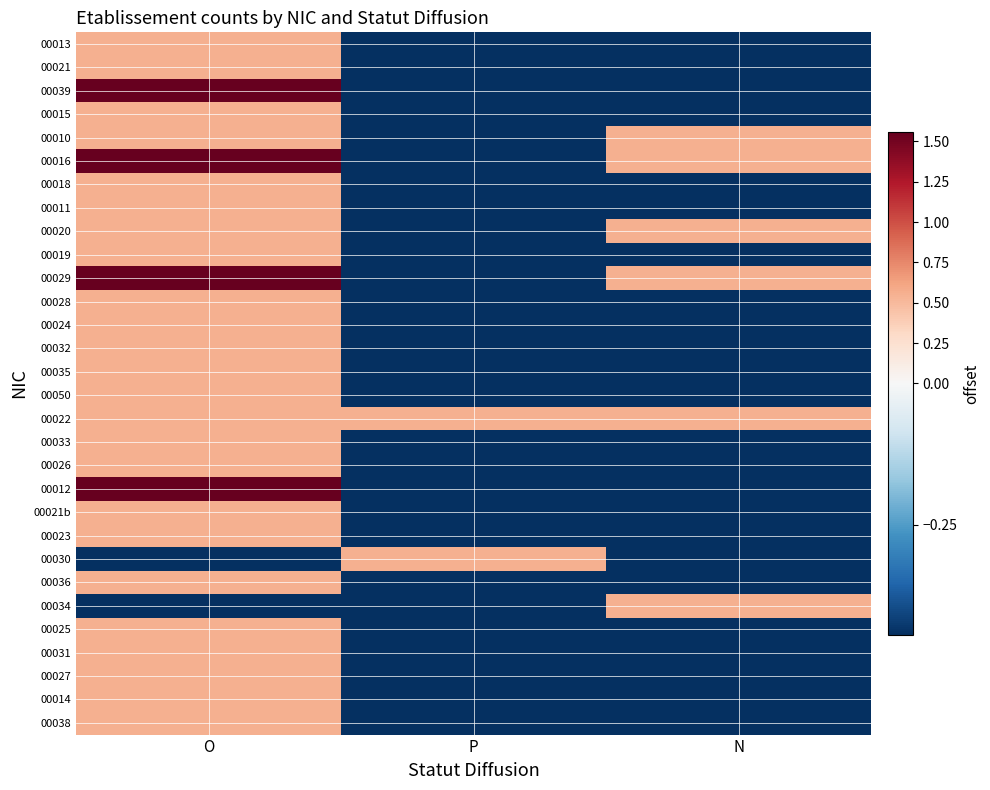

At how many categories does at least one series exceed 0?

3